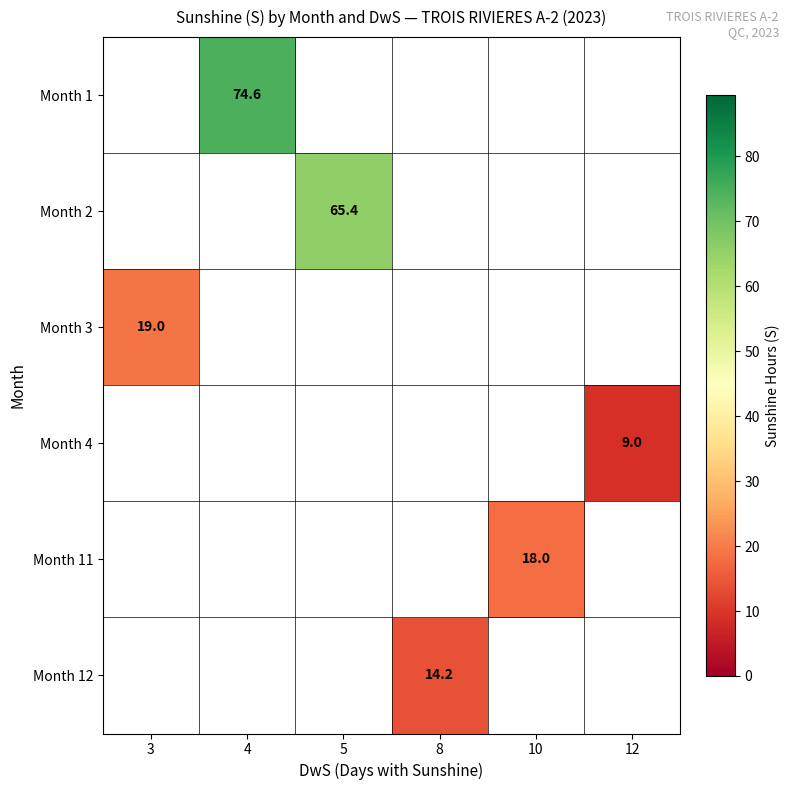

Which category has the highest value across all series?

4